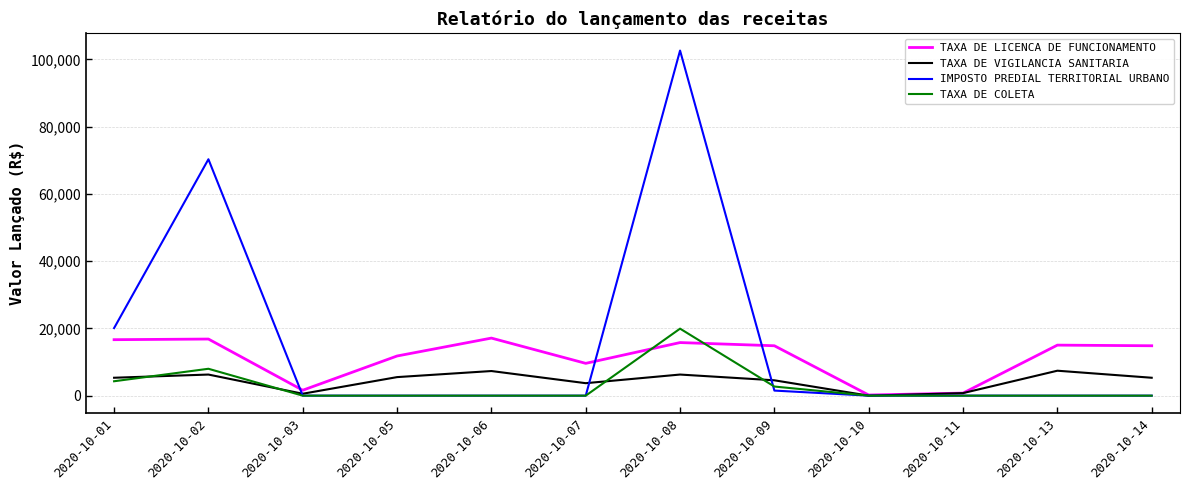

Which series has the widest spread of values?

IMPOSTO PREDIAL TERRITORIAL URBANO